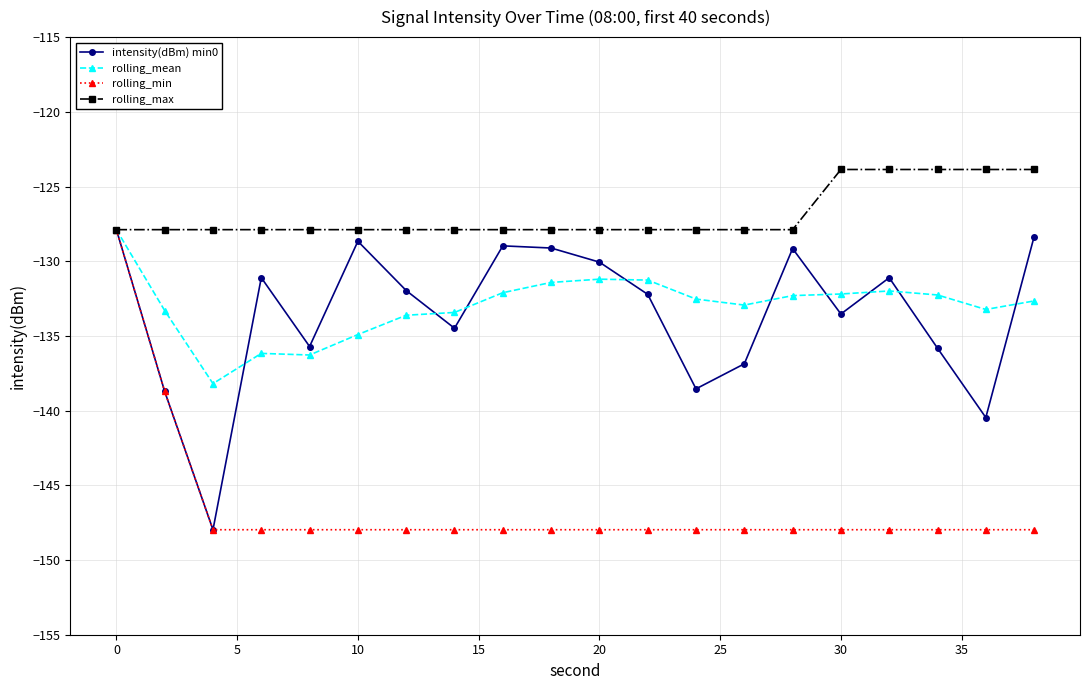

Which series has the largest total across all categories?

rolling_max